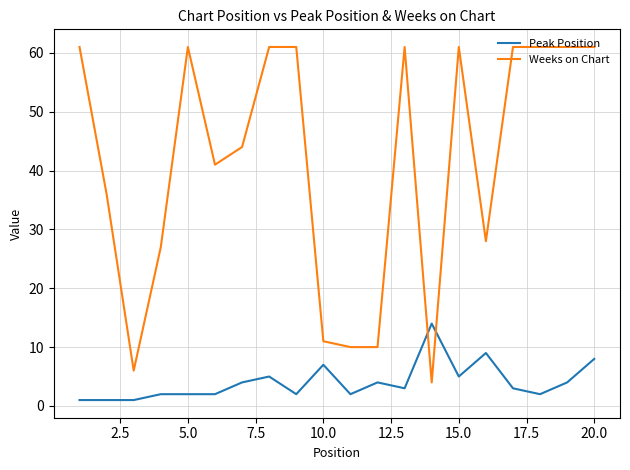

What is the maximum value shown in the chart?

61